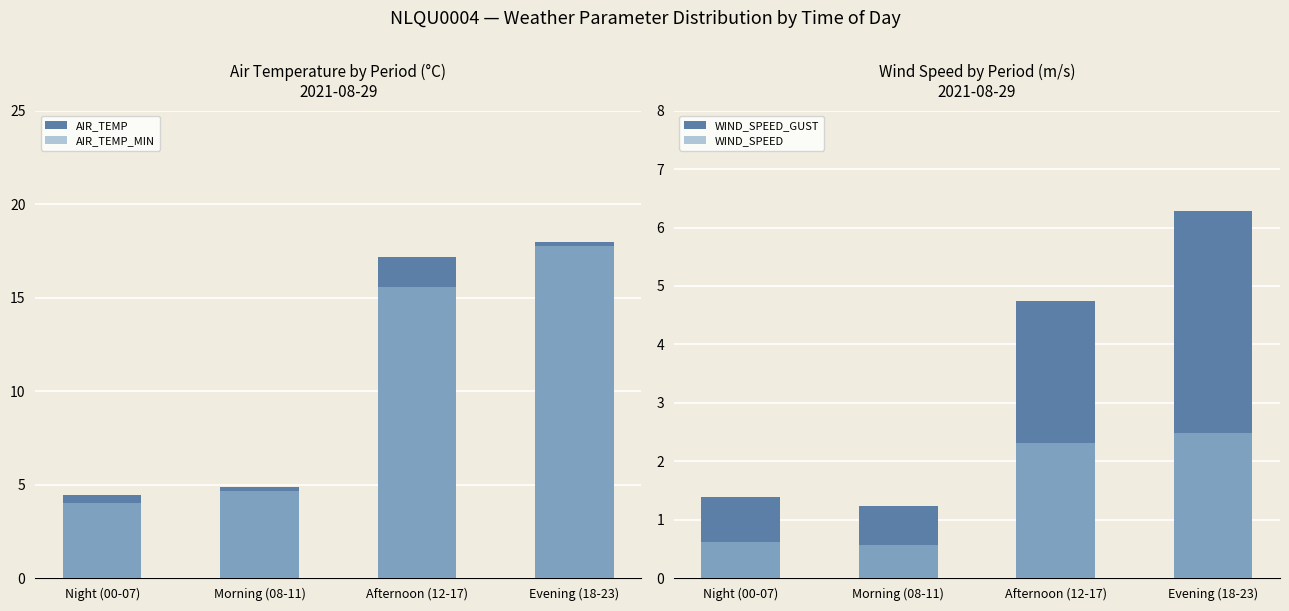

What is the sum of all AIR_TEMP_MIN values?

42.0